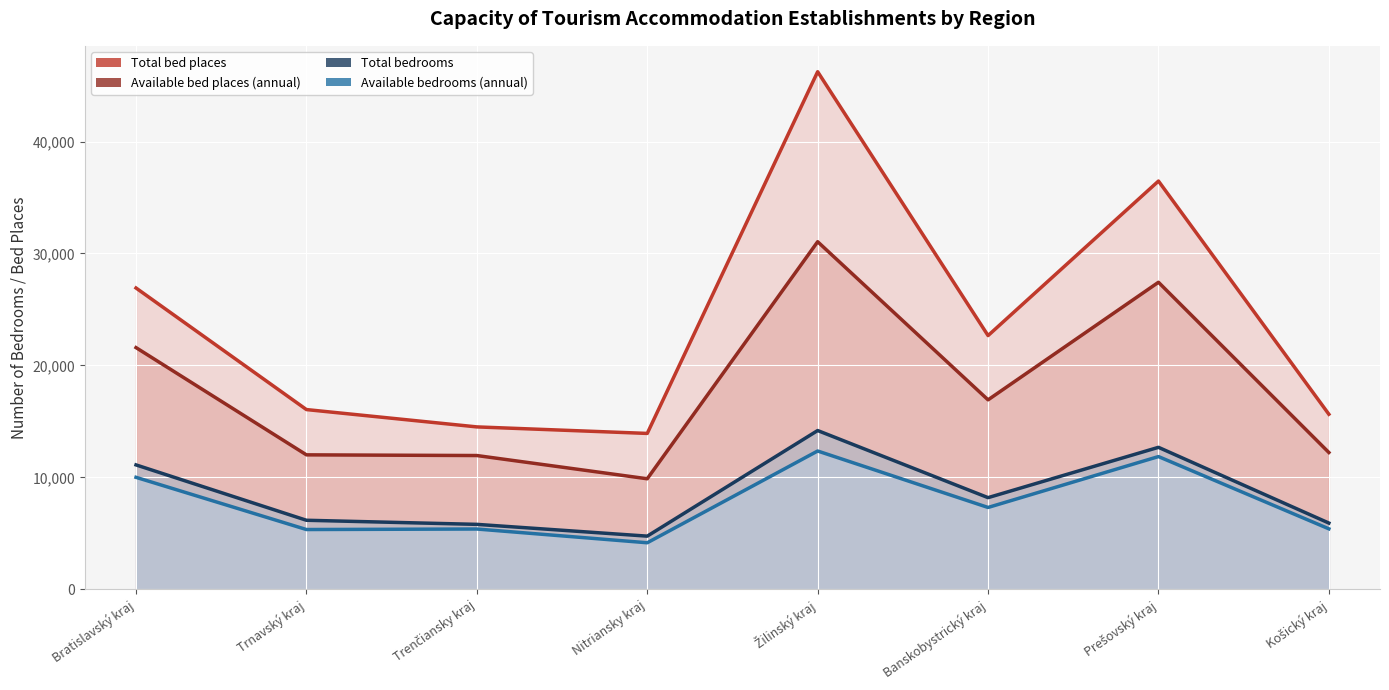

What are all the series names shown in the legend?

Total bedrooms, Total bed places, Available bedrooms (annual), Available bed places (annual)